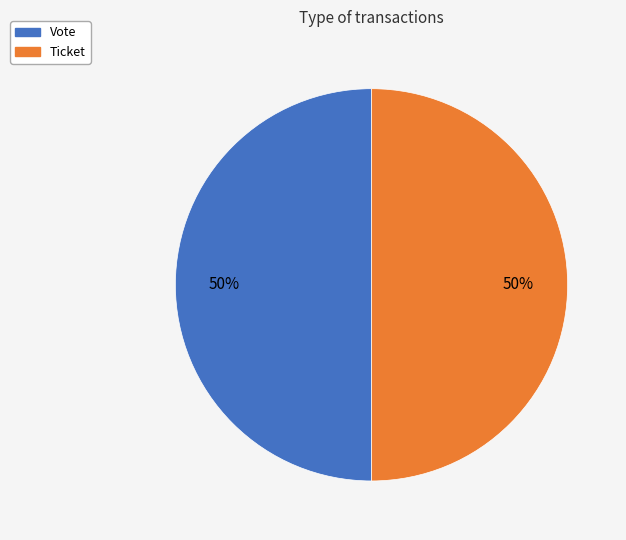

To the nearest percent, what is the difference between the largest and smallest slice percentages?

0%